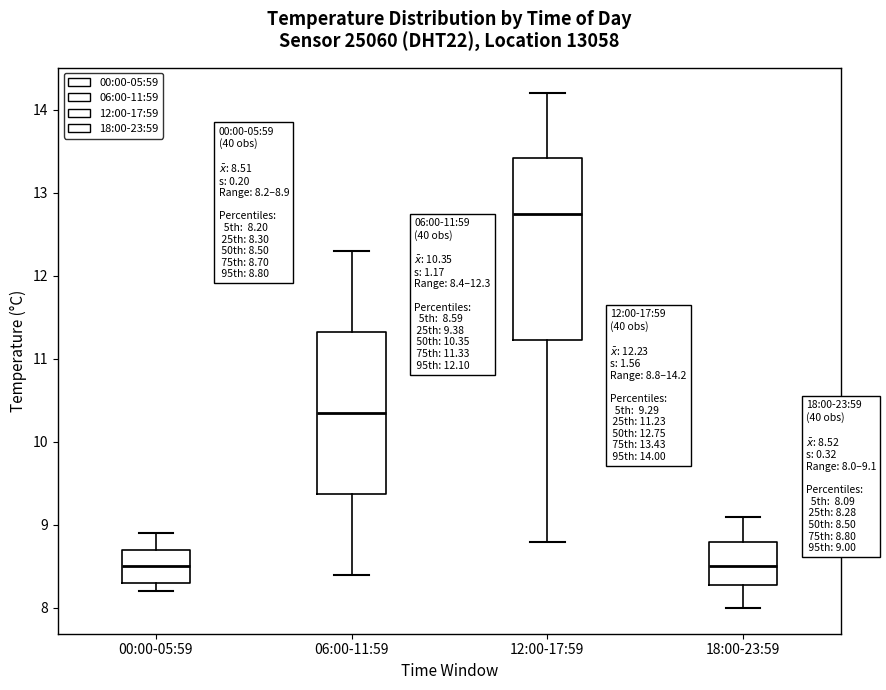

Comparing the boxes themselves (not the whiskers), which one is the tallest?

12:00-17:59